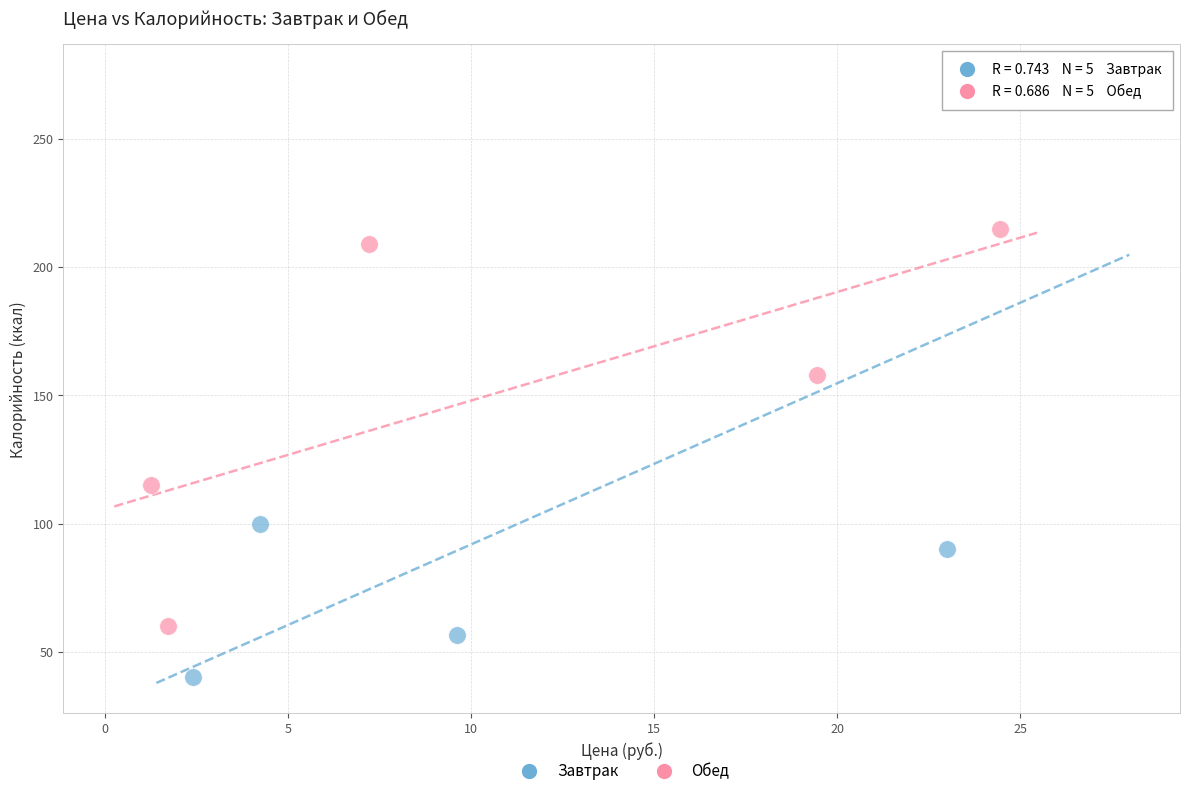

Which series contains the highest Y value?

Завтрак